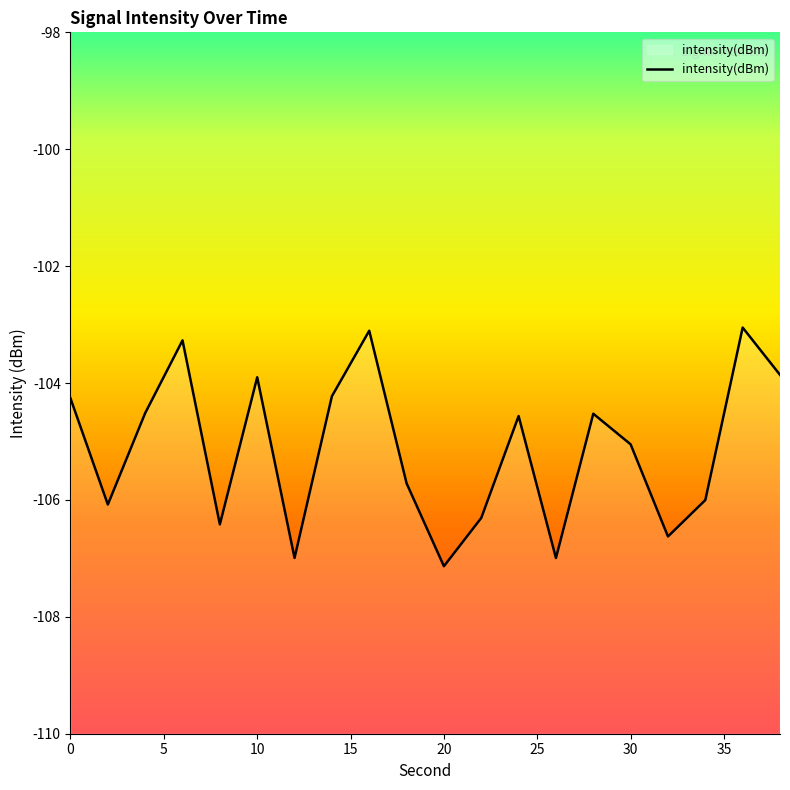

True or false: the data has more than 1 interior local peaks.

True